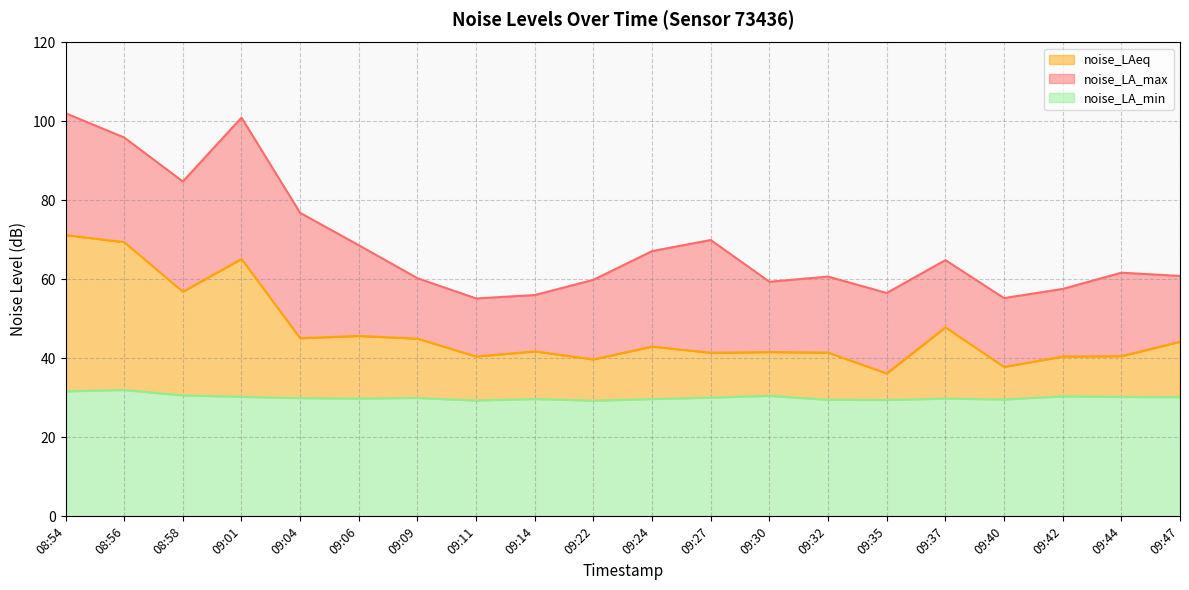

True or false: noise_LA_max and noise_LA_min cross at least once.

False